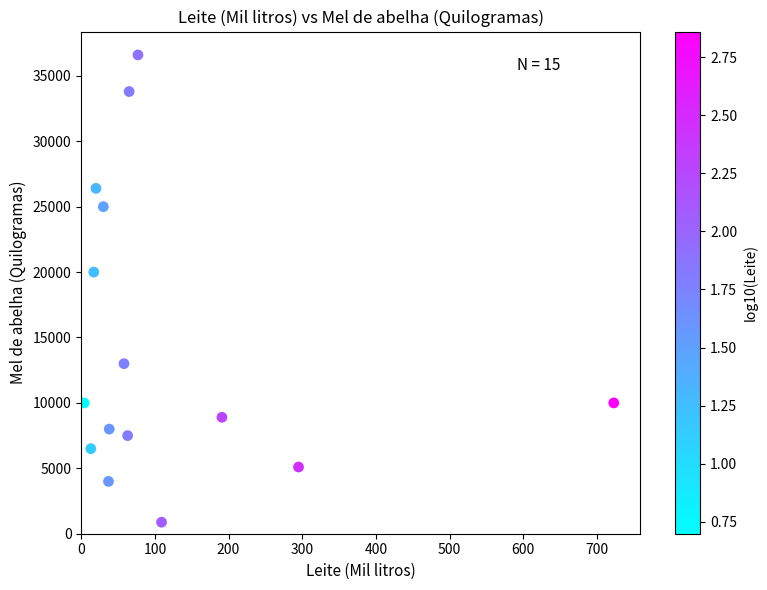

What Y value in the scatter plot is closest to 18740?

20000